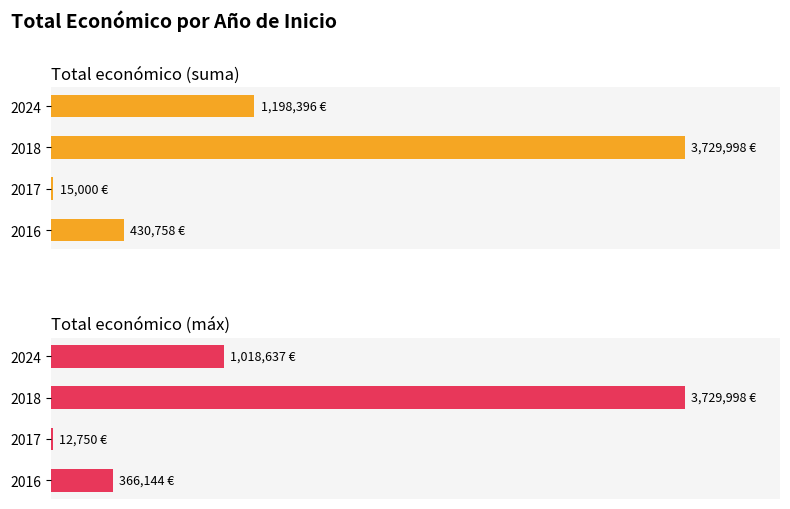

What is the smallest value displayed?

12750.0